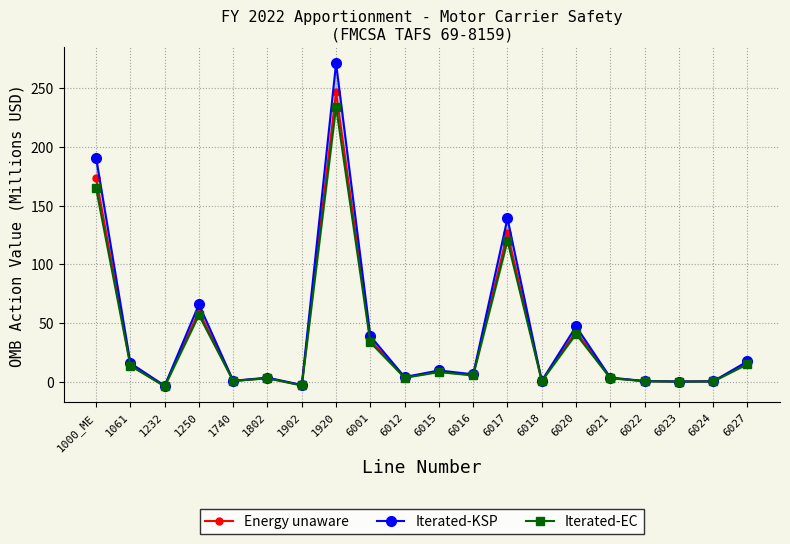

What is the difference between the Energy unaware values at 1250 and 1920?

186.3